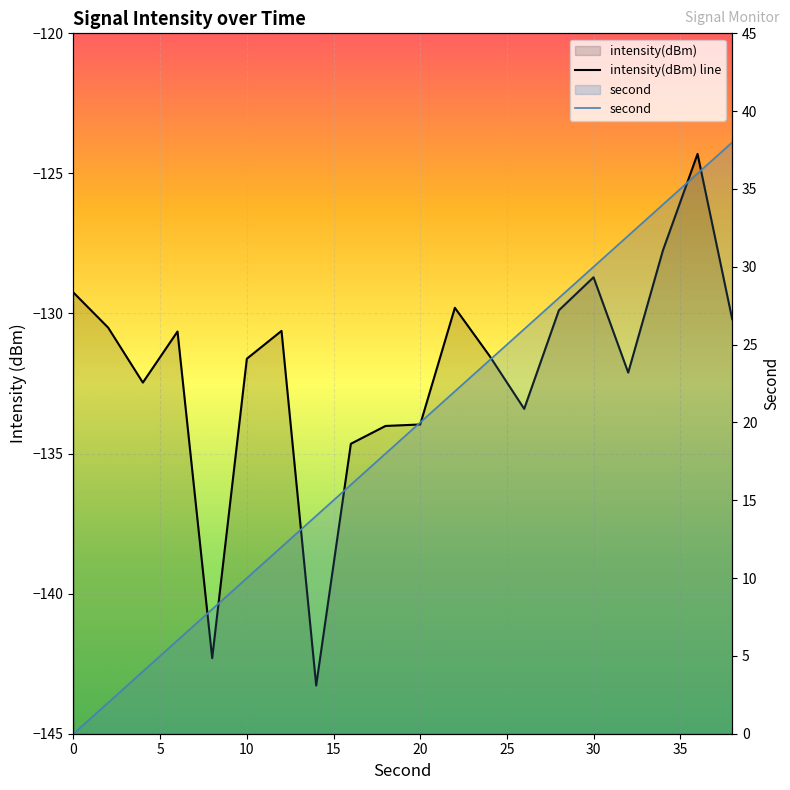

What is the highest value of the second series?

38.0